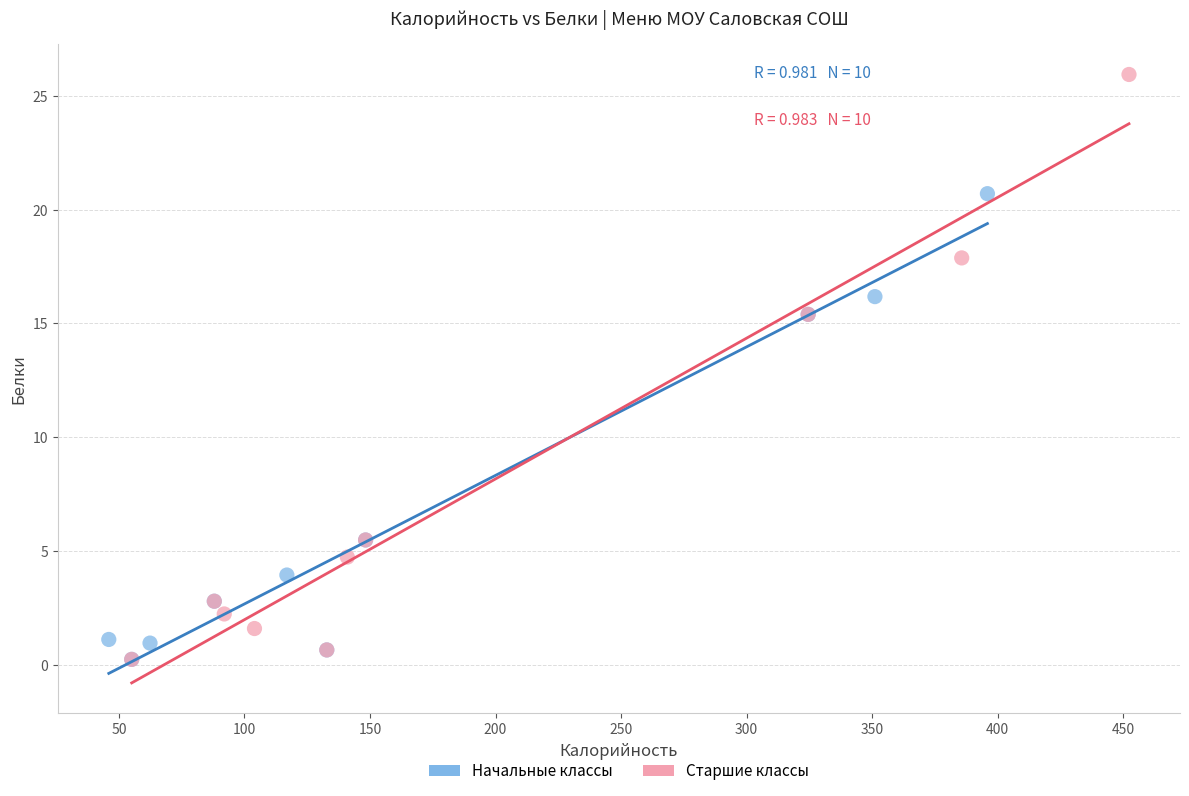

Which series has the widest spread of Y values?

Старшие классы